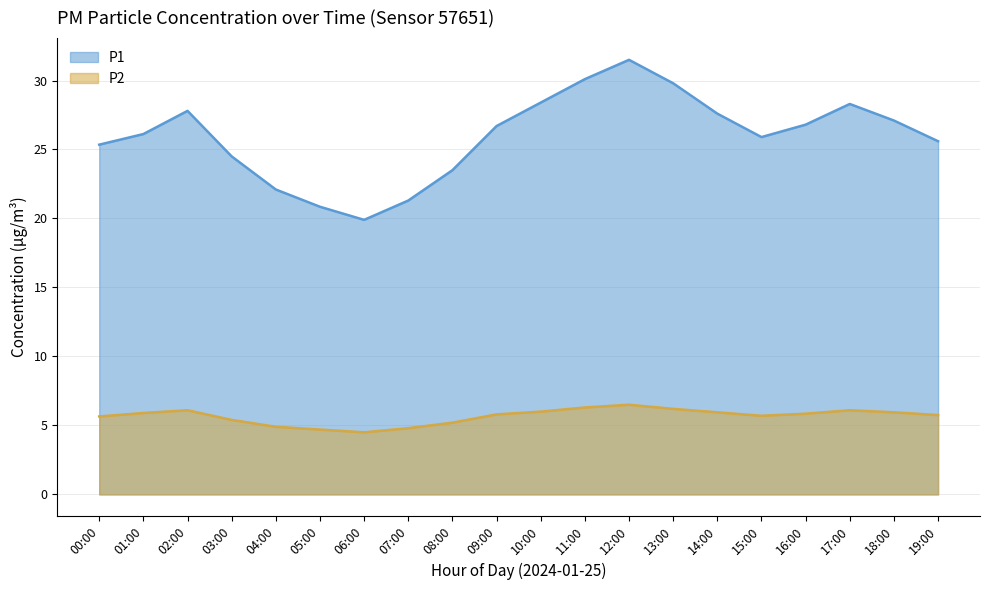

Does the chart have visible grid lines?

Yes